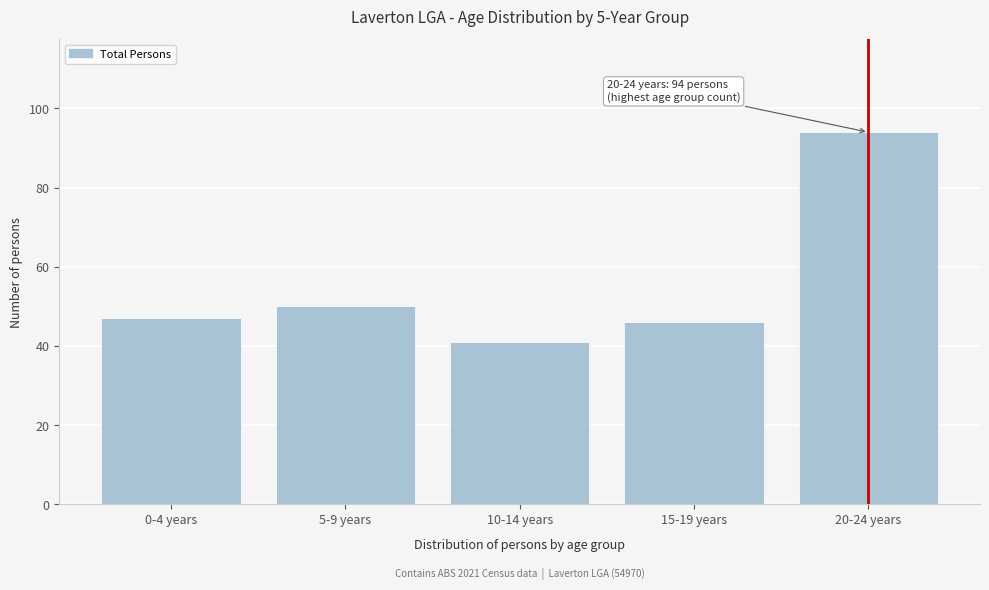

Reading right to left, list all the values displayed in this chart.

20-24 years=94	15-19 years=46	10-14 years=41	5-9 years=50	0-4 years=47